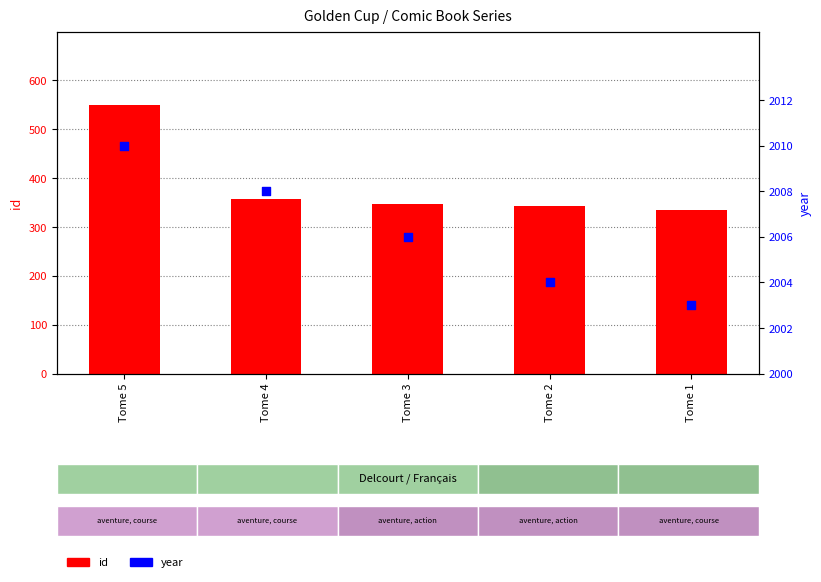

At how many categories does at least one series exceed 752?

5